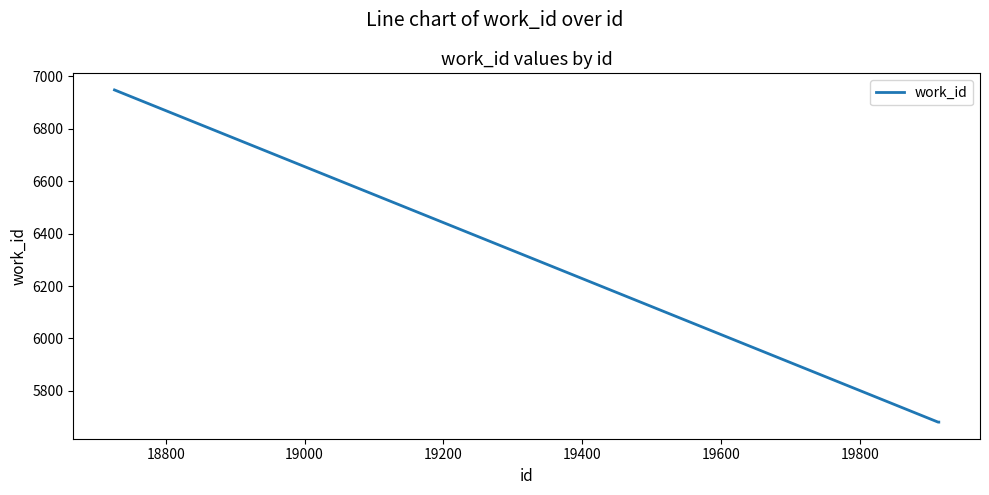

What is the greatest value displayed?

6948